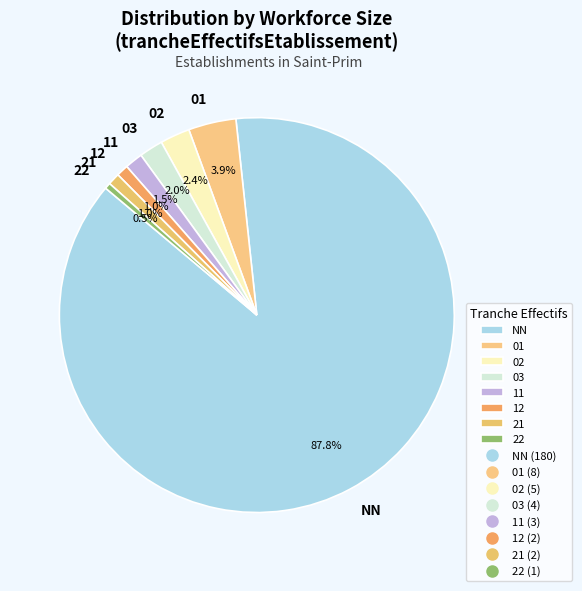

What is the largest slice in the pie chart?

NN